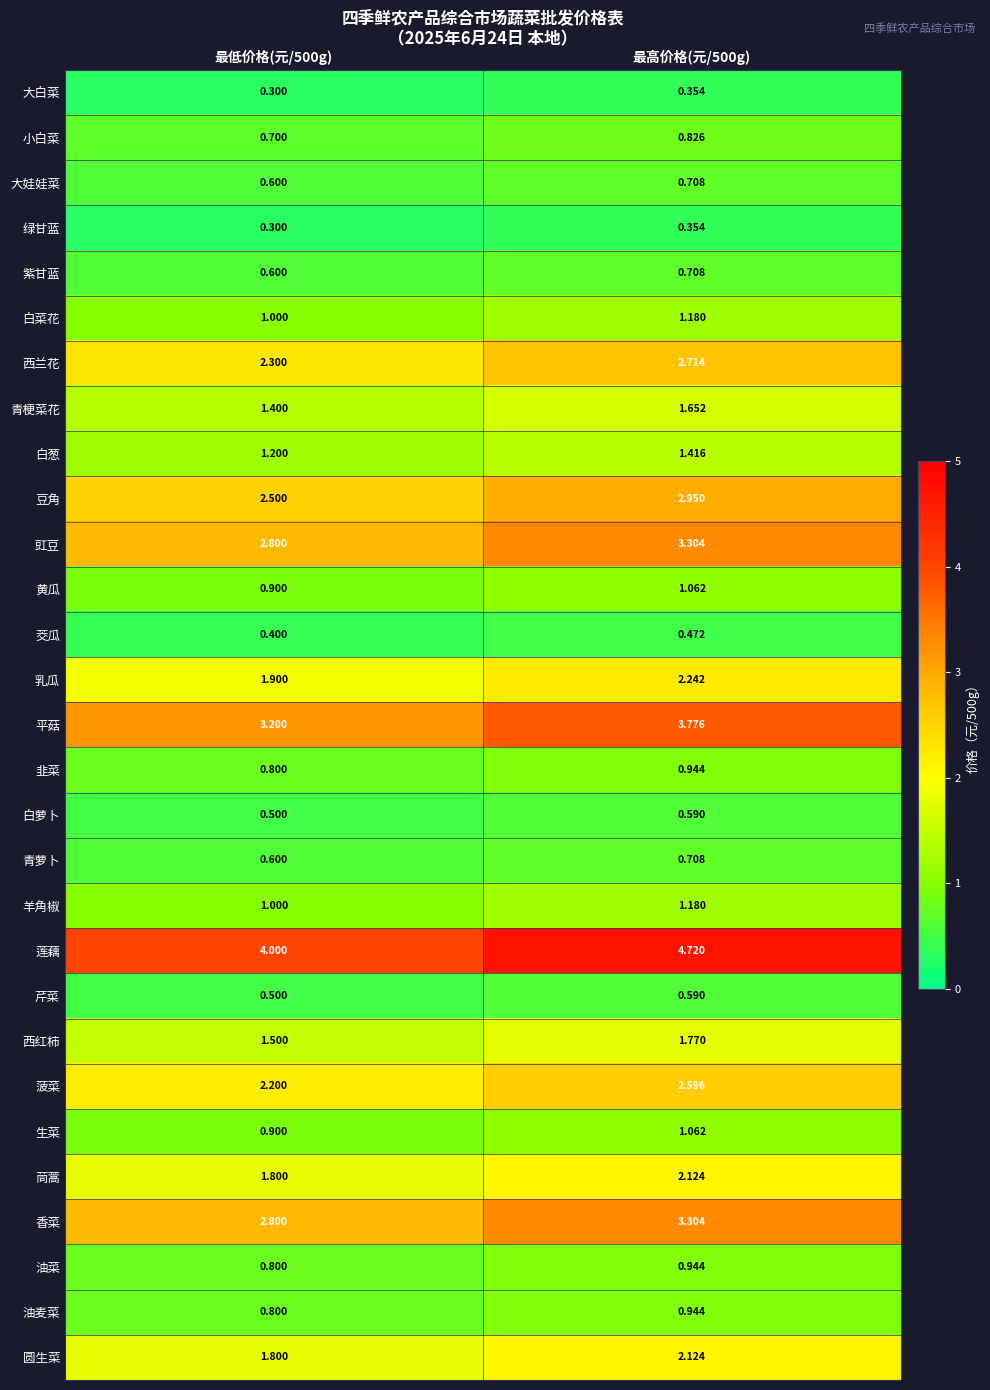

Which series has the largest total across all categories?

莲藕